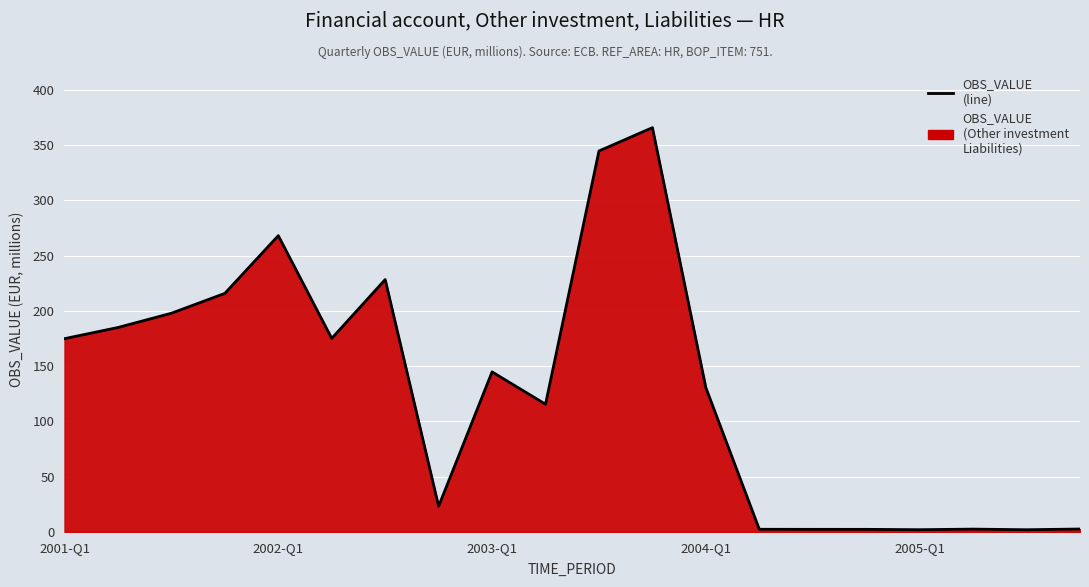

What is the difference between the maximum and minimum values?

363.9